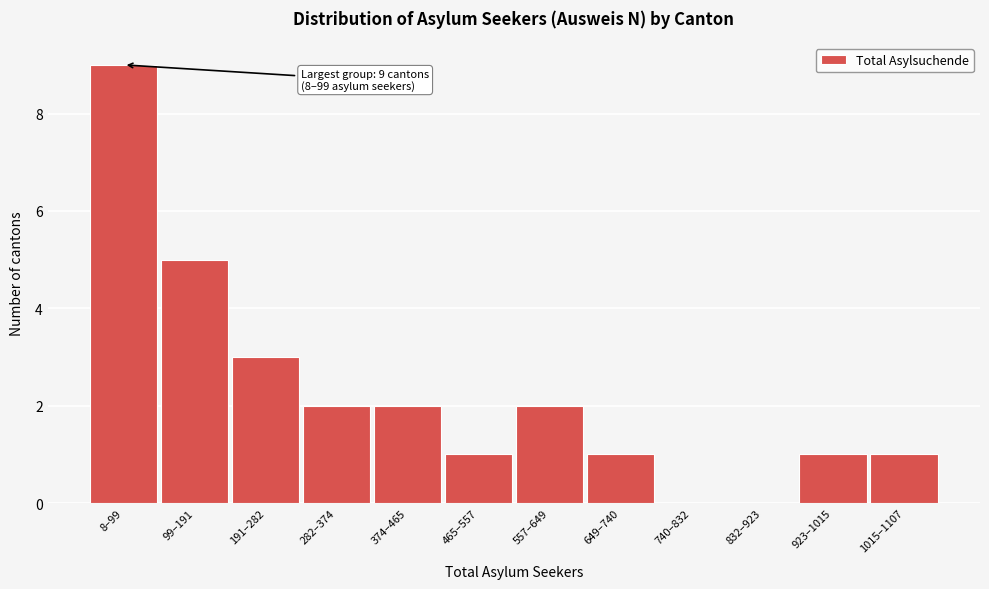

Reading left to right, transcribe all the data shown in this chart.

8–99=9	99–191=5	191–282=3	282–374=2	374–465=2	465–557=1	557–649=2	649–740=1	740–832=0	832–923=0	923–1015=1	1015–1107=1